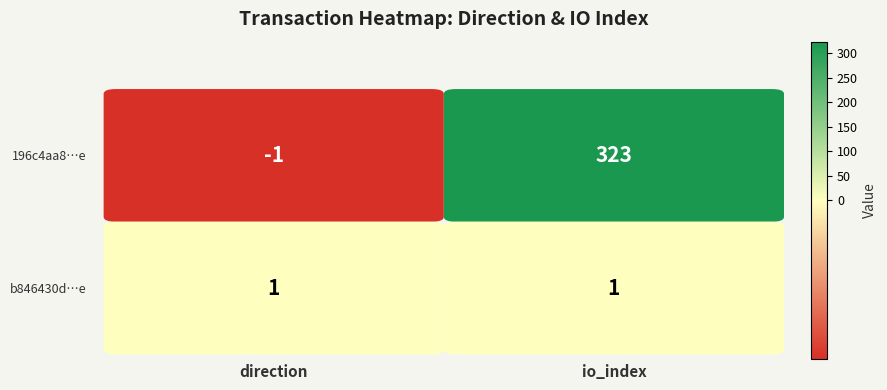

Rank the series at 1 from lowest to highest value.

b846430dffd02b2e2e2275f440738775e624329, 196c4aa8229afcb763859fdb9b68ec41c33a57e